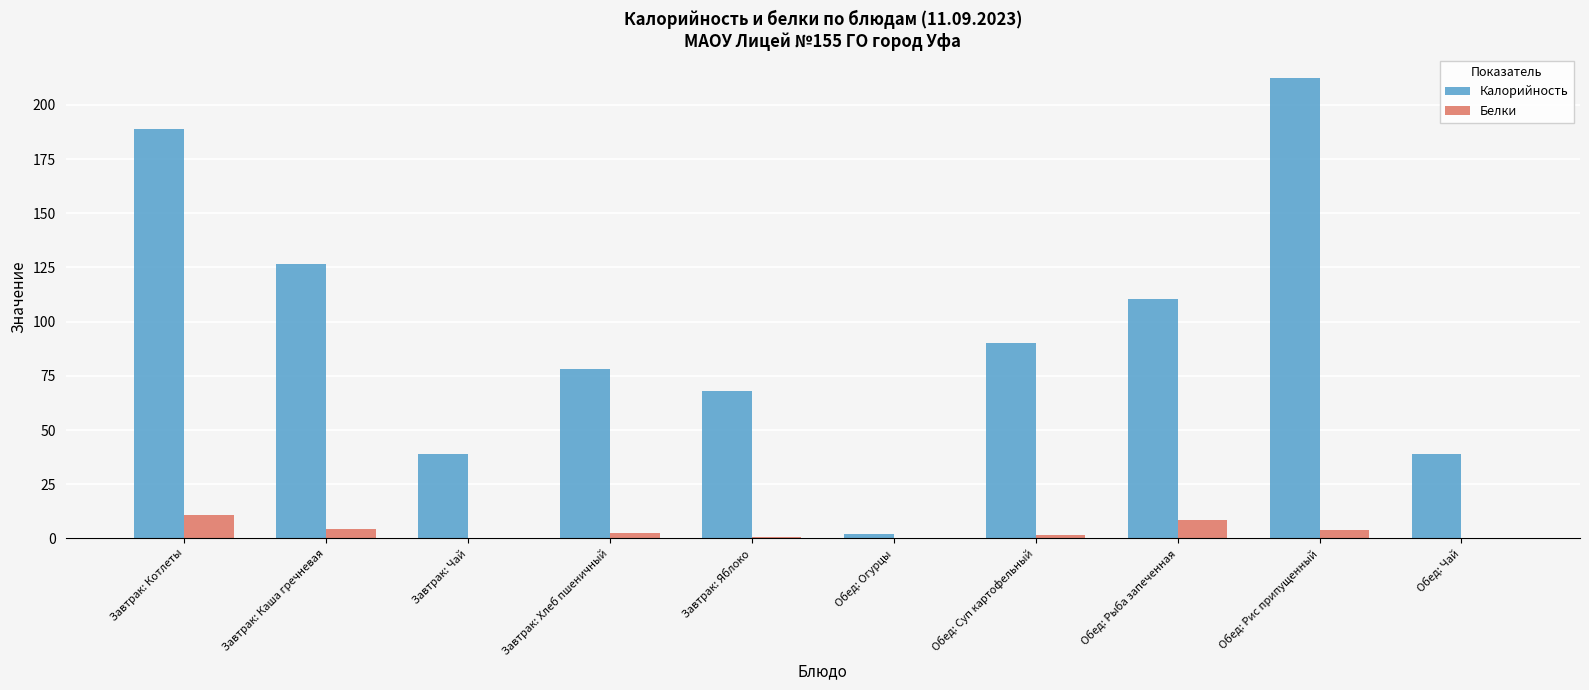

Which series changed the most between Обед: Суп картофельный and Обед: Рис припущенный?

Калорийность